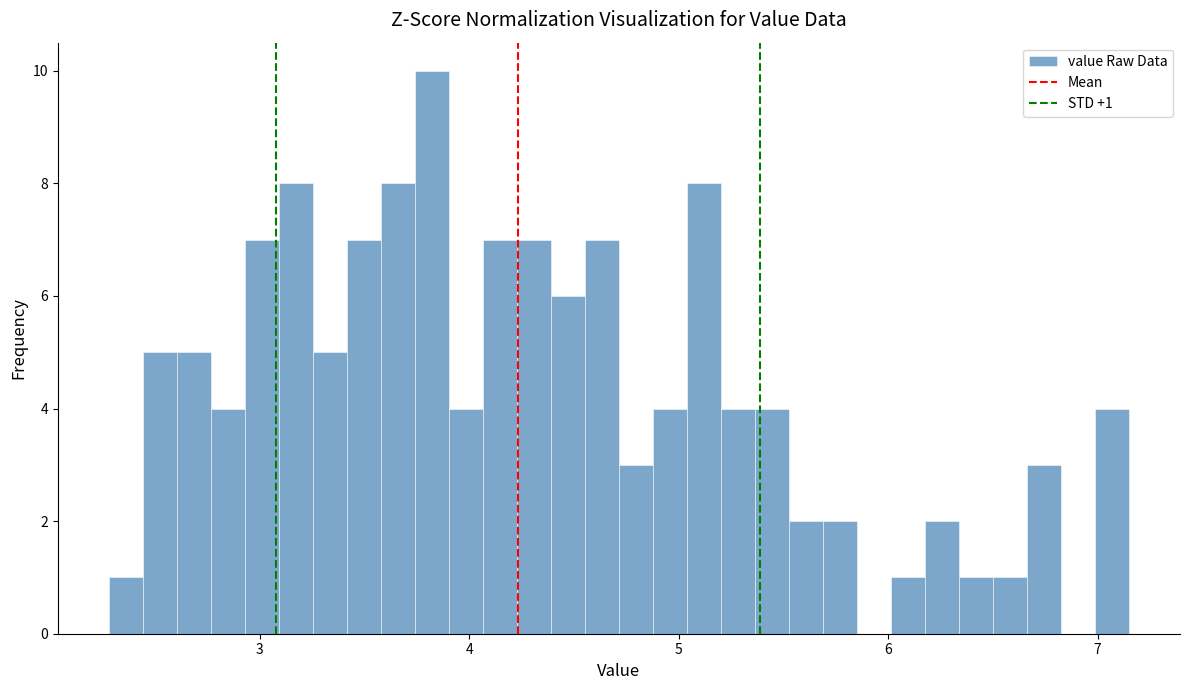

Around what value on the x-axis is the tallest bar? Give the approximate position of its centre, as read against the axis.

3.8